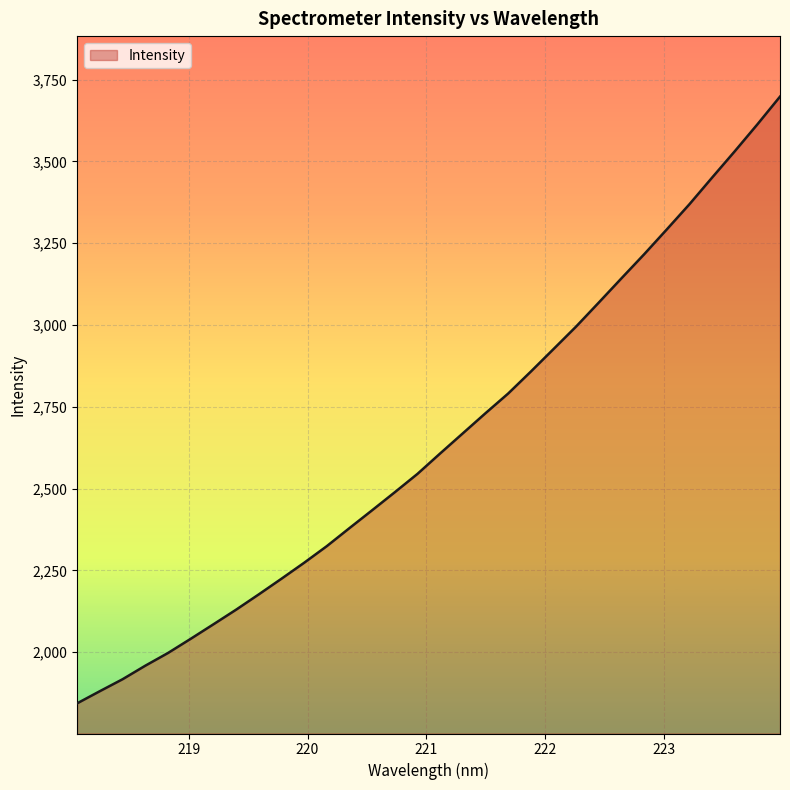

What is the minimum value shown in the chart?

1843.8